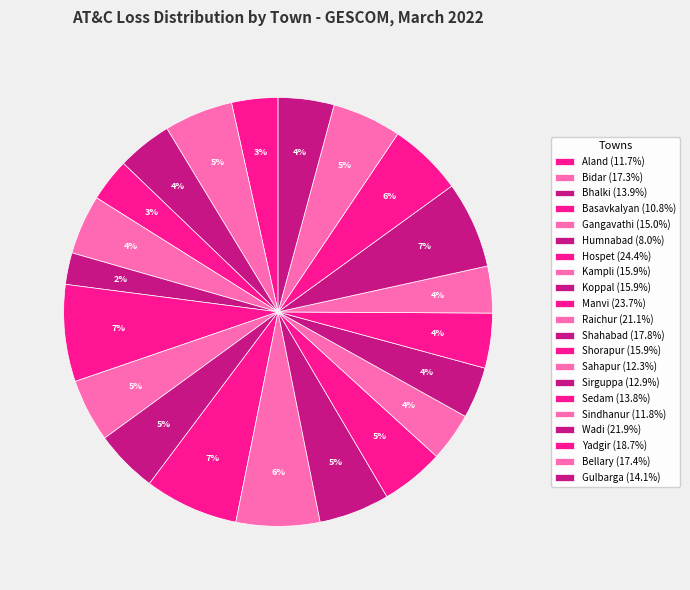

Rank the categories by value from lowest to highest.

Humnabad, Basavkalyan, Aland, Sindhanur, Sahapur, Sirguppa, Sedam, Bhalki, Gulbarga, Gangavathi, Koppal, Kampli, Shorapur, Bidar, Bellary, Shahabad, Yadgir, Raichur, Wadi, Manvi, Hospet